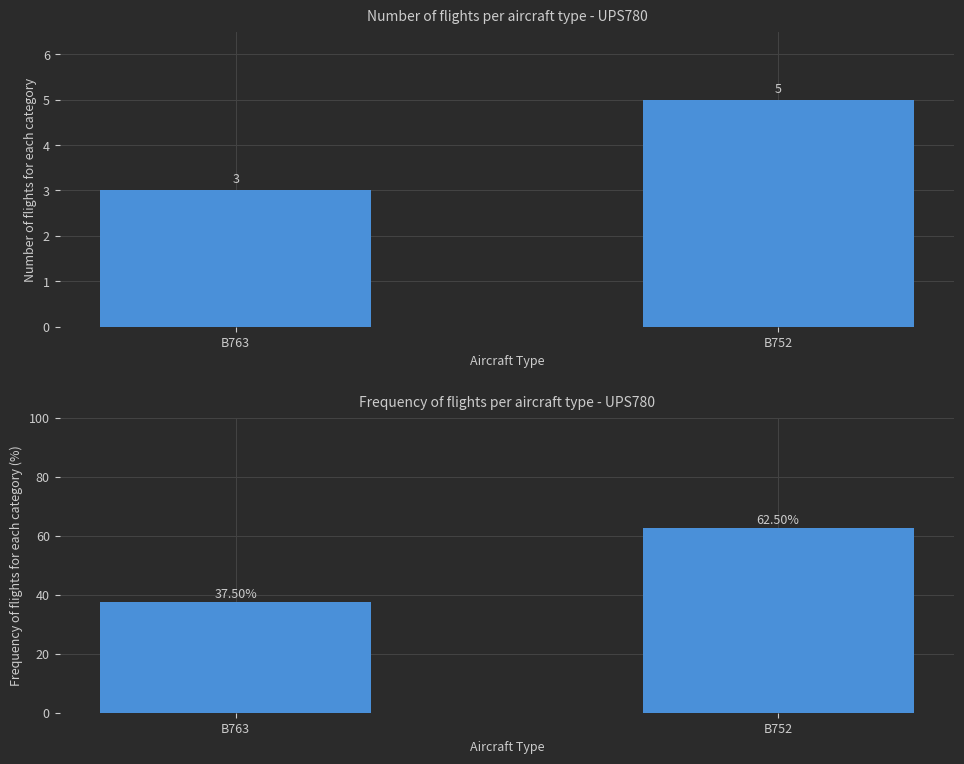

How many data points in Frequency are less than 62?

1